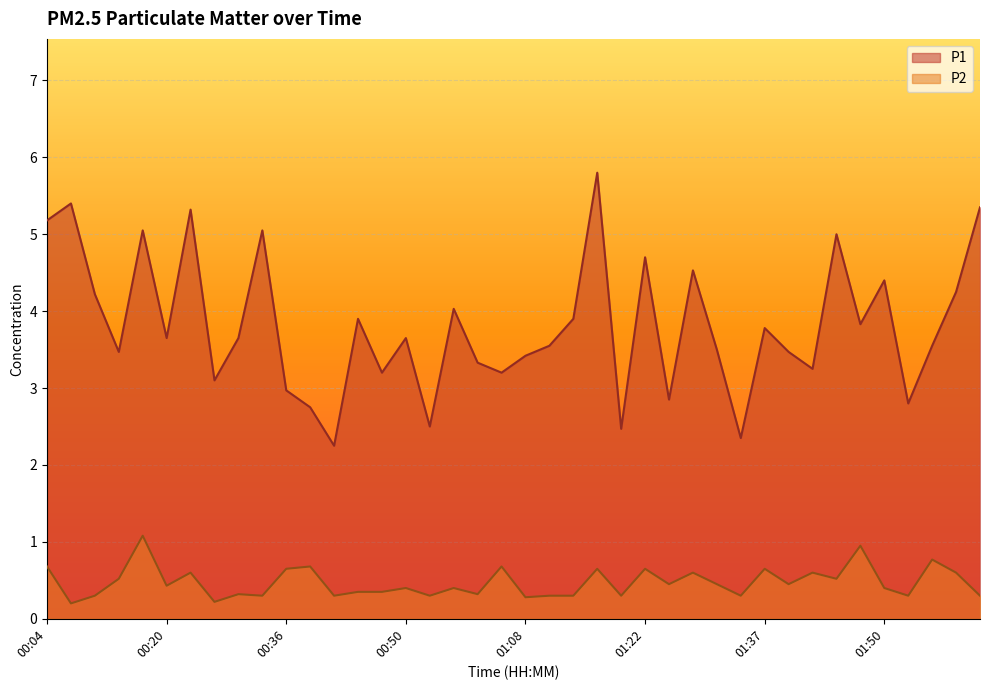

True or false: P2 and P1 cross at least once.

False